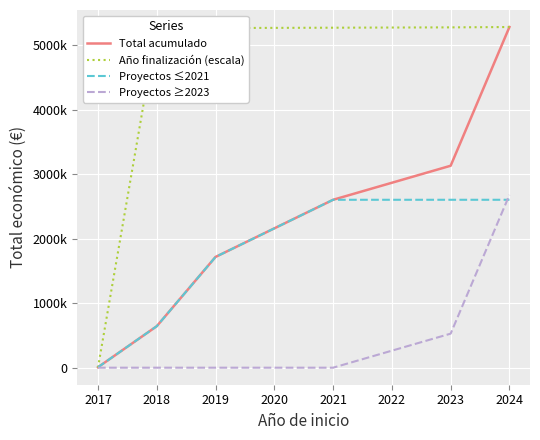

True or false: Total acumulado and Proyectos ≥2023 intersect in this chart.

False